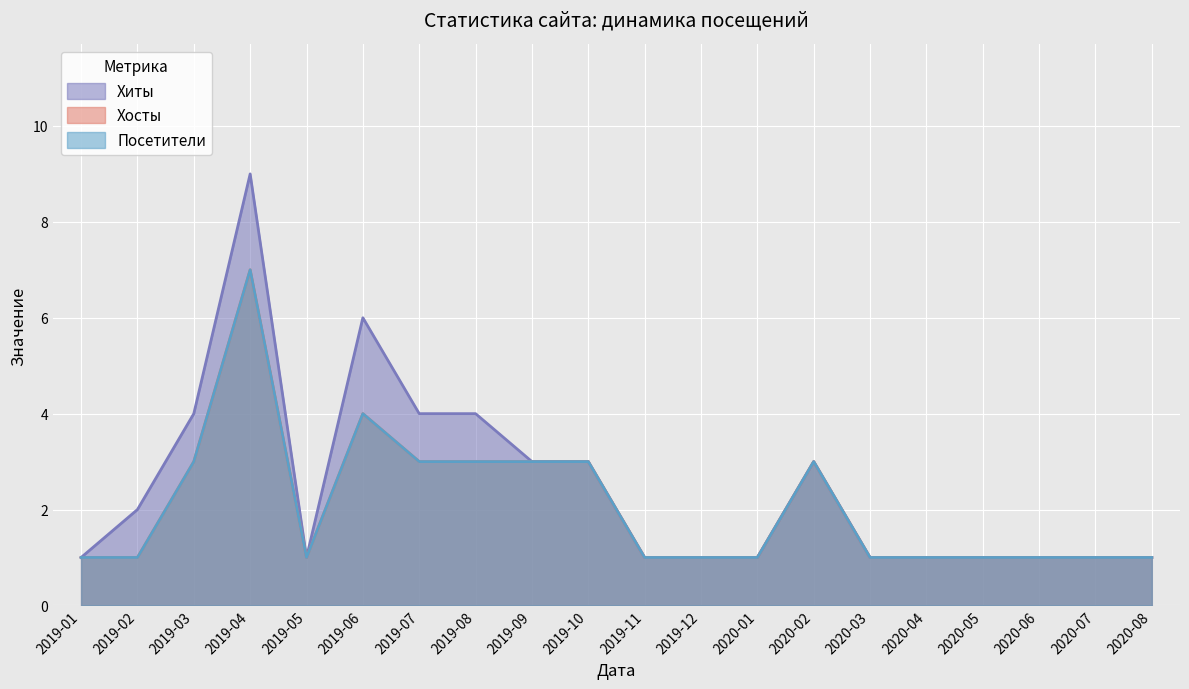

What is the sum of all Хиты values?

49